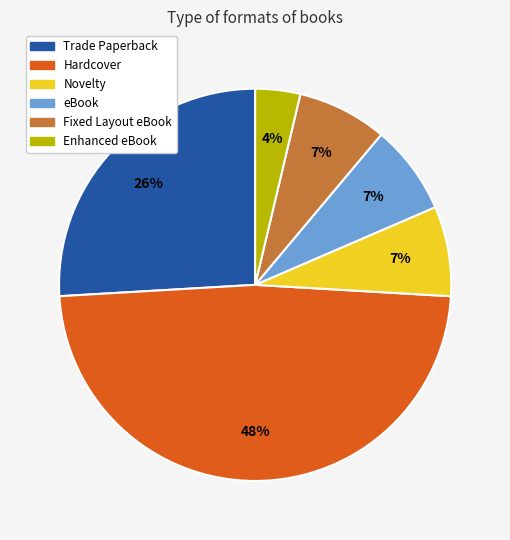

The eBook slice represents 21% of the pie. True or false?

False